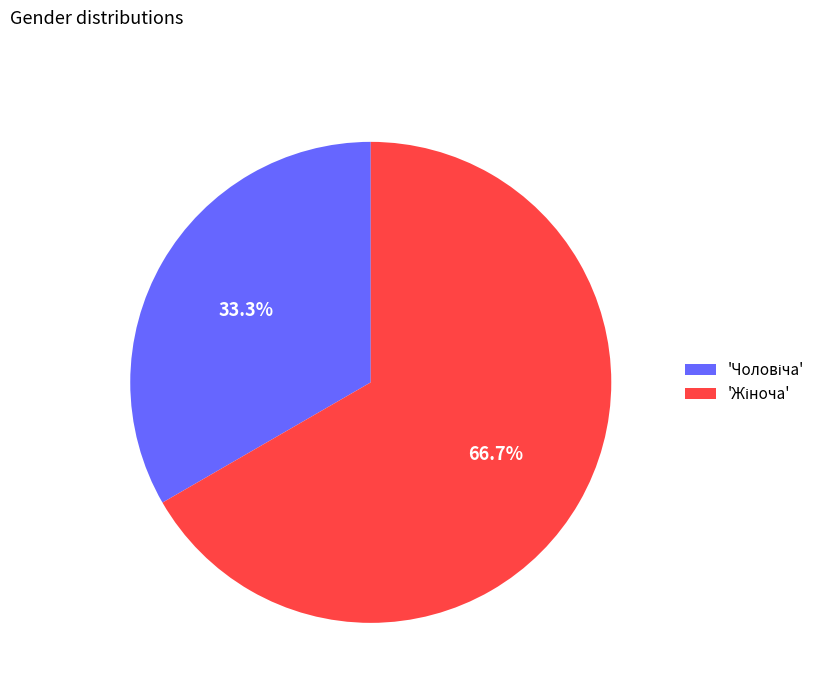

Is there any slice that represents more than half of the pie?

Yes